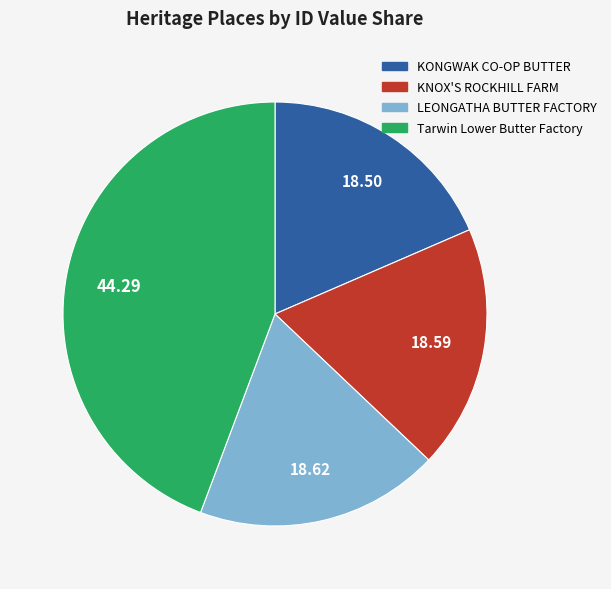

Is there a majority slice in this chart?

No